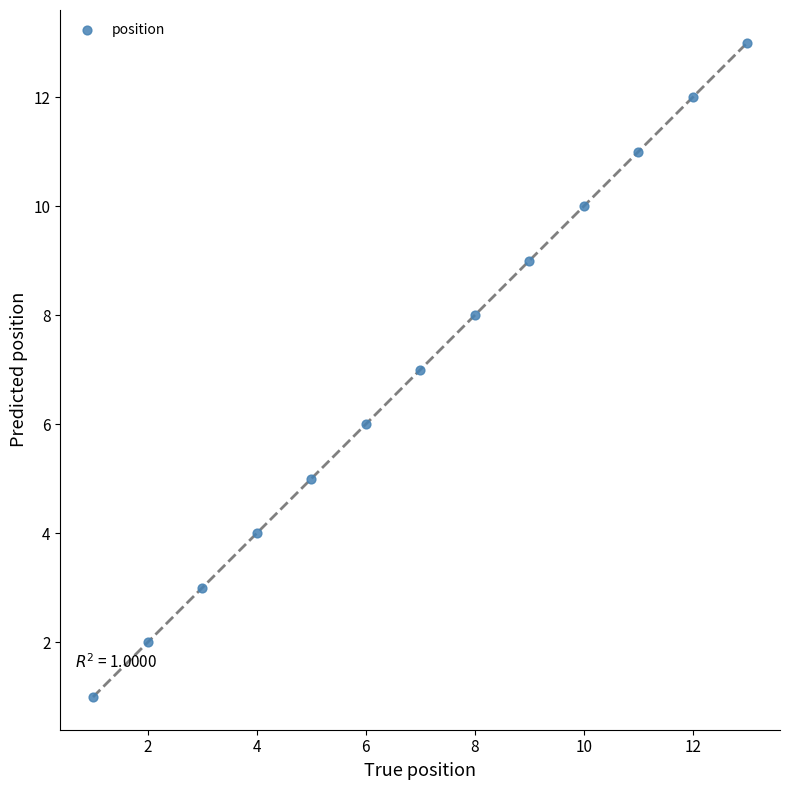

What is the range of Y values (max minus min)?

12